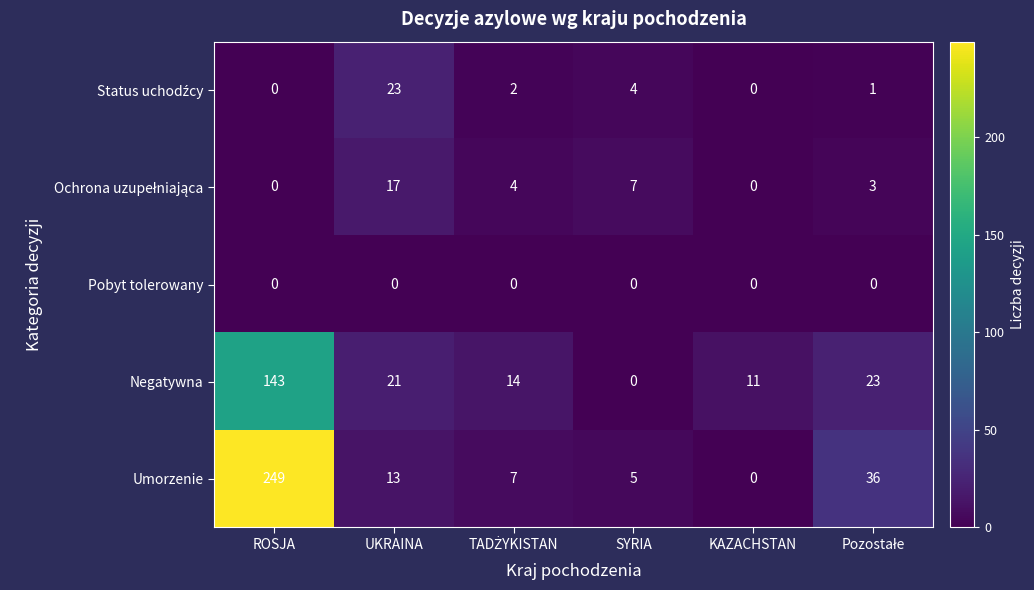

What is the spread (max minus min) of values at SYRIA?

7